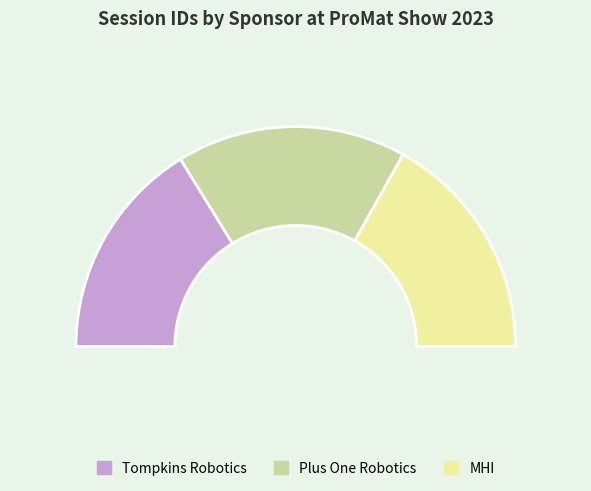

Rank the categories by value from lowest to highest.

Tompkins Robotics, MHI, Plus One Robotics